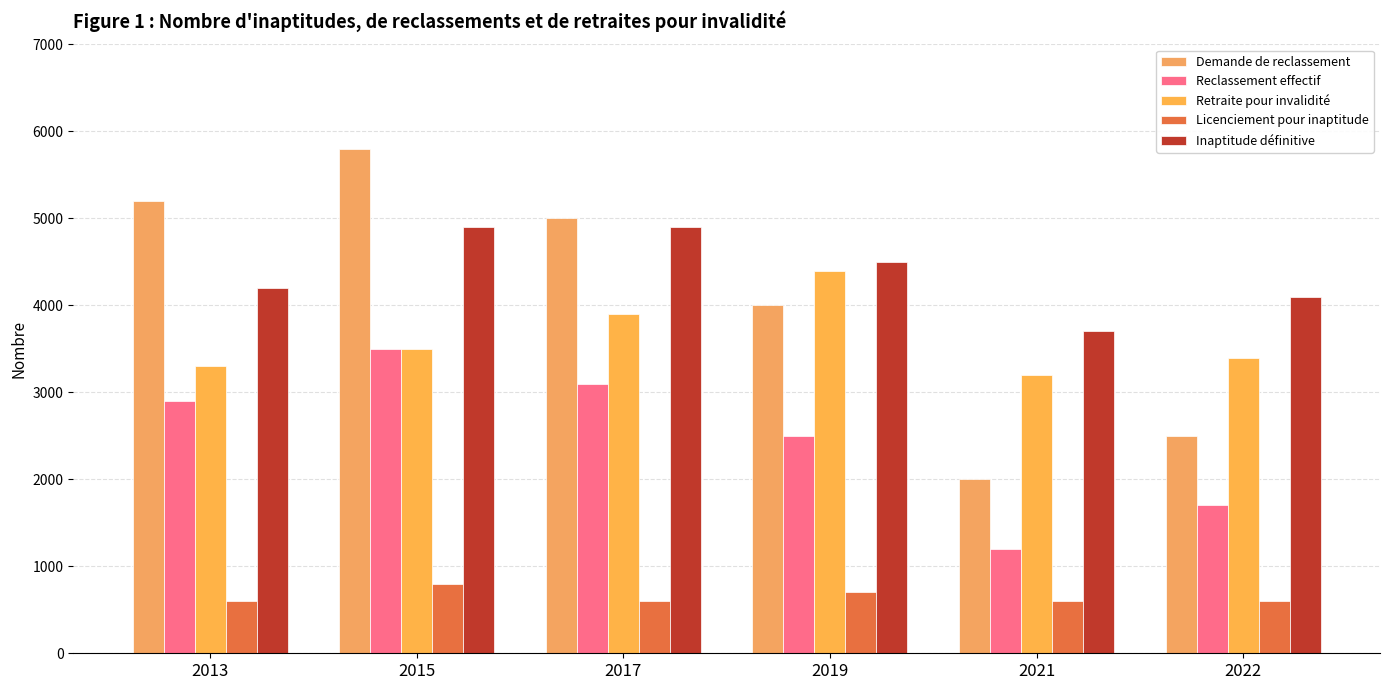

Does the chart contain stacked bars?

No